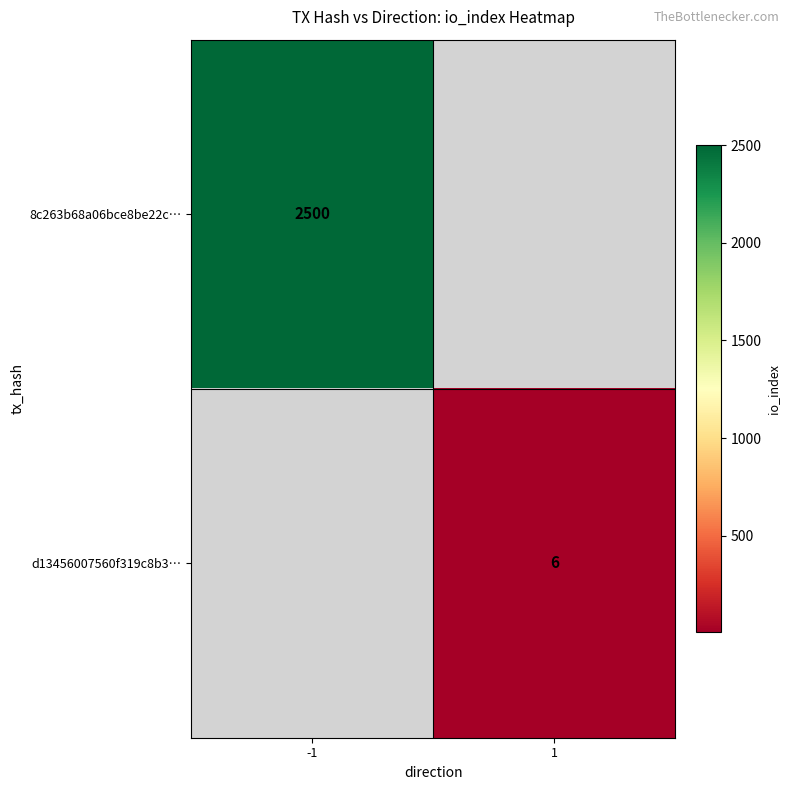

True or false: 8c263b68a06bce8be22c… has a value of 1560 at -1.

False